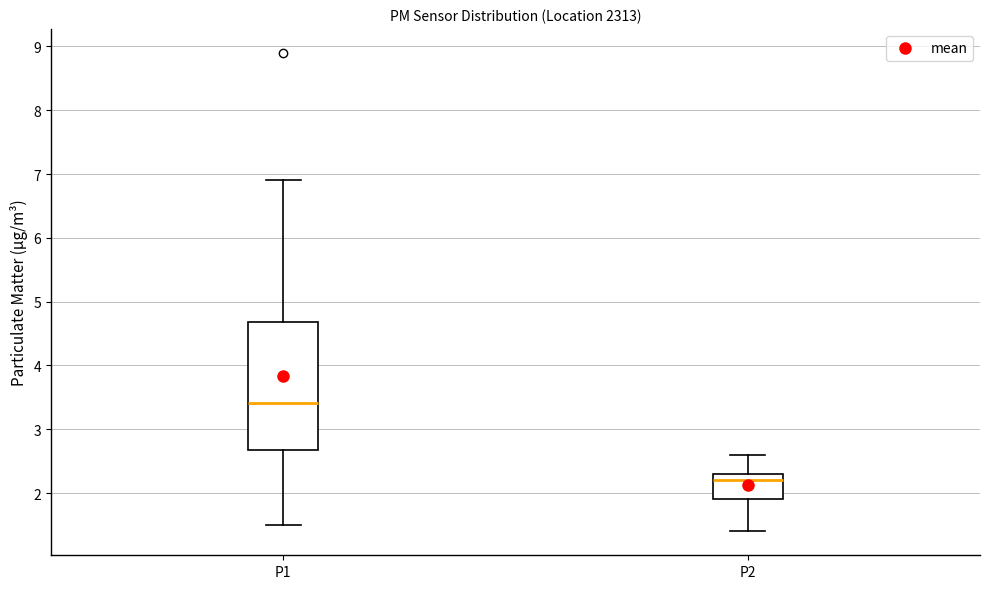

Reading left to right, read every box against the y-axis: the position of its median line, the range the box covers, and the ends of its whiskers. The values are not printed on the chart, so give them approximately, as read against the axis.

P1: median 3.4, box 2.7 to 4.7, whiskers 1.5 to 6.9
P2: median 2.2, box 1.9 to 2.3, whiskers 1.4 to 2.6